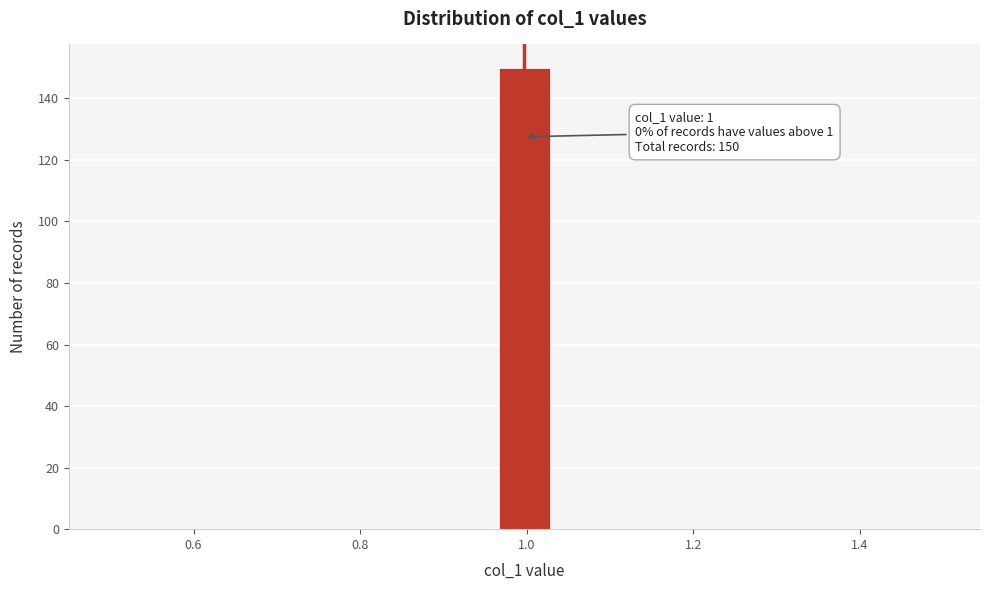

Around what value on the x-axis is the tallest bar? Give the approximate position of its centre, as read against the axis.

1.00